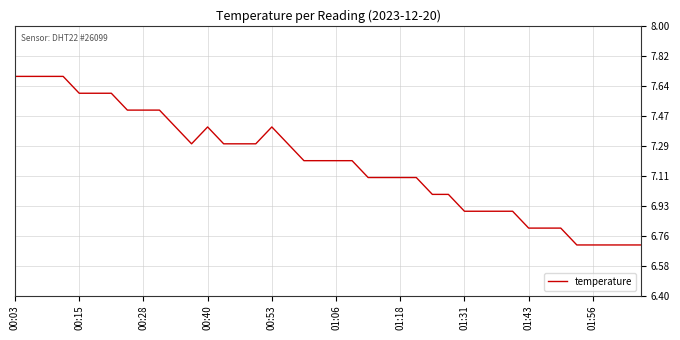

Reading right to left, list all the values displayed in this chart.

6.7	6.7	6.7	6.7	6.7	6.8	6.8	6.8	6.9	6.9	6.9	6.9	7.0	7.0	7.1	7.1	7.1	7.1	7.2	7.2	7.2	7.2	7.3	7.4	7.3	7.3	7.3	7.4	7.3	7.4	7.5	7.5	7.5	7.6	7.6	7.6	7.7	7.7	7.7	7.7